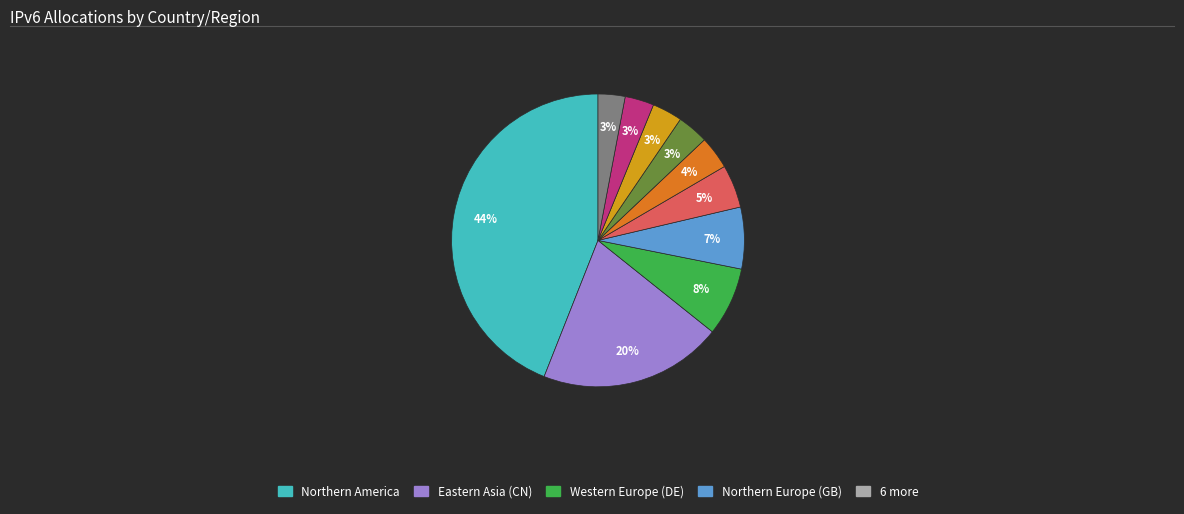

To the nearest percent, what is the average slice percentage?

10%